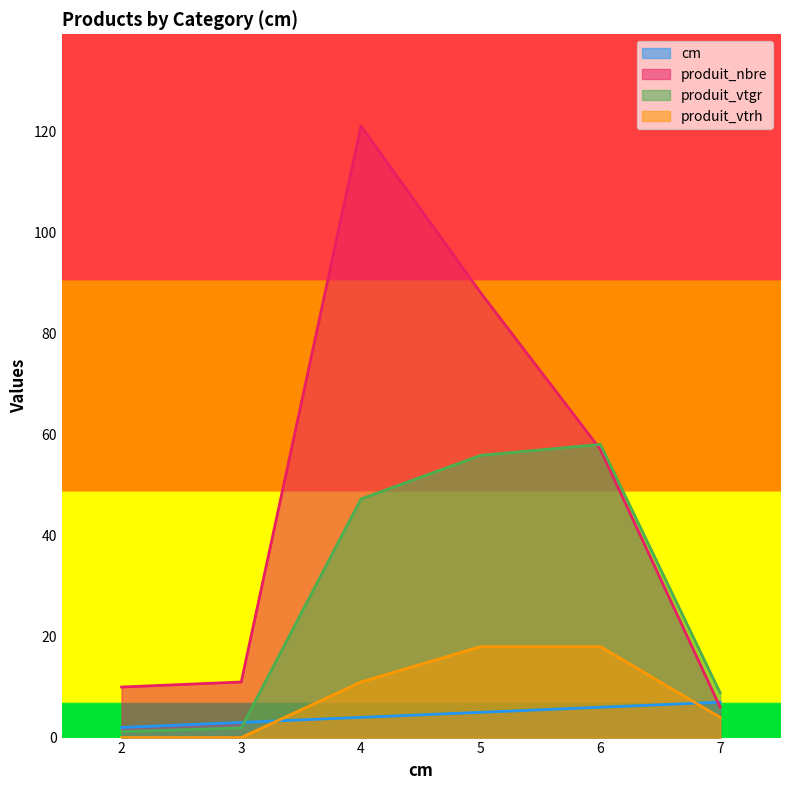

What is the difference between the produit_vtrh values at 5 and 7?

14.0